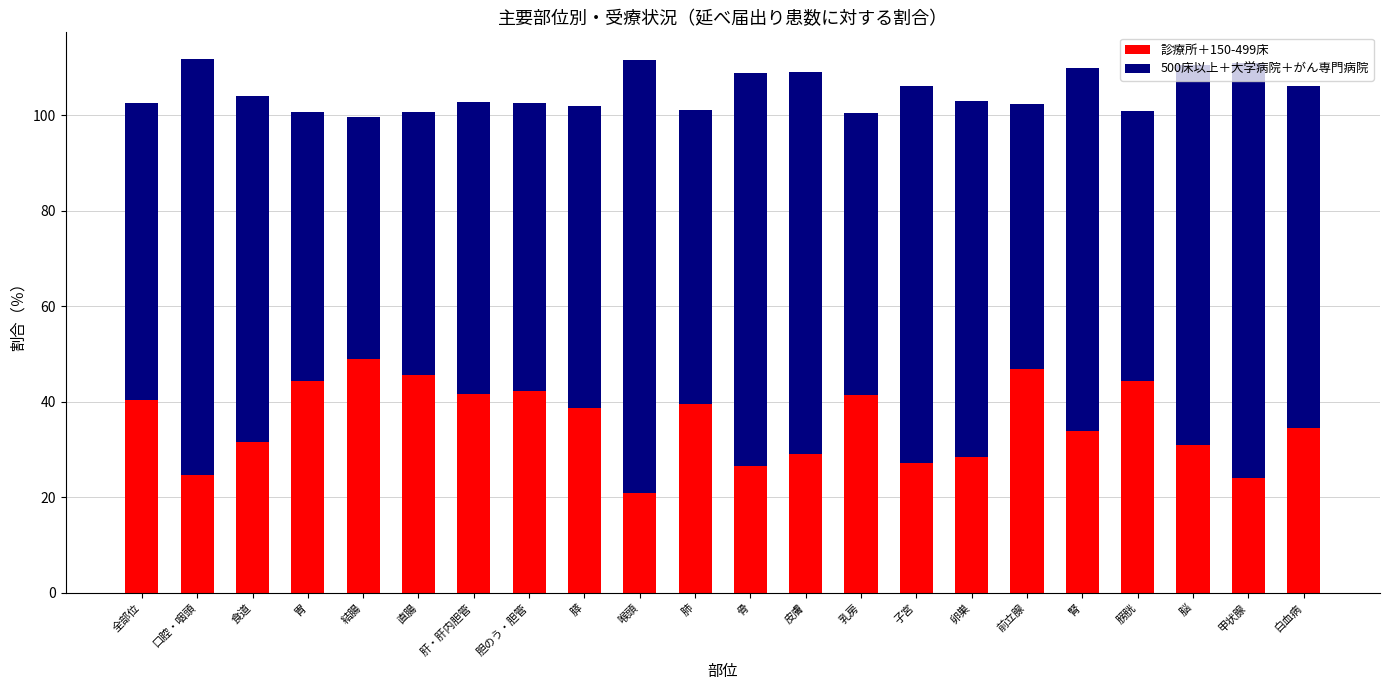

How many data points in 診療所＋150-499床 are less than 38?

11